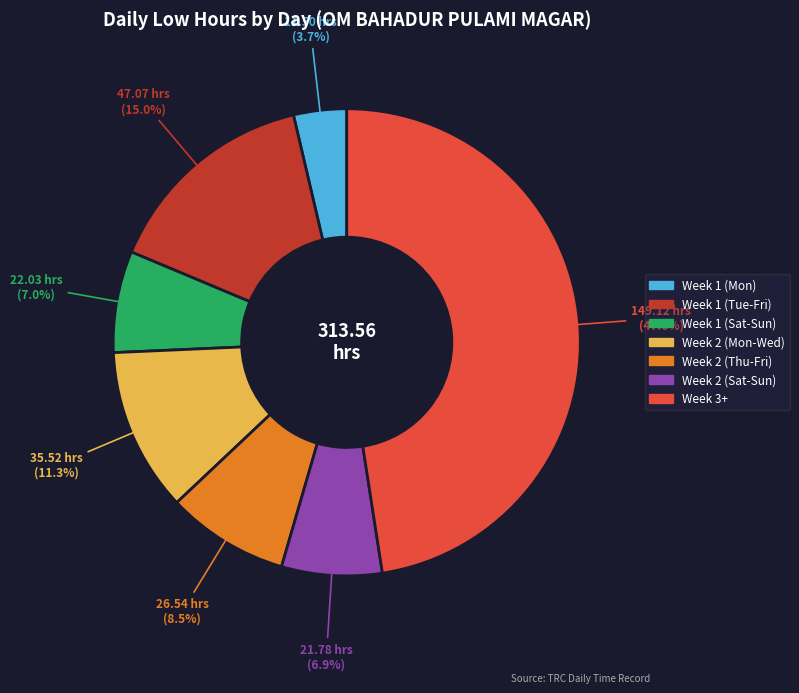

Is there any slice that represents more than half of the pie?

No